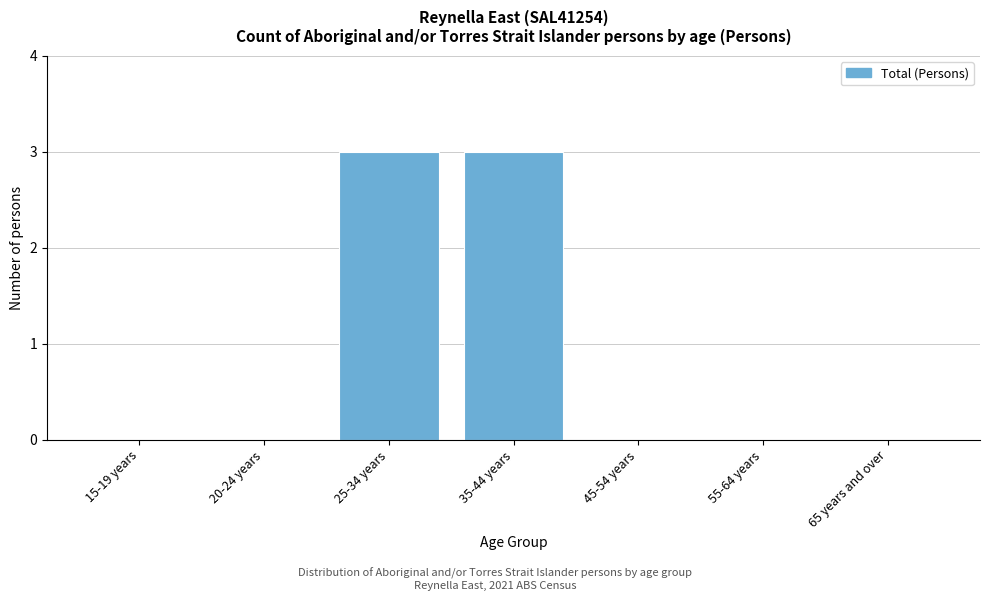

Reading left to right, transcribe all the data shown in this chart.

15-19 years=0	20-24 years=0	25-34 years=3	35-44 years=3	45-54 years=0	55-64 years=0	65 years and over=0